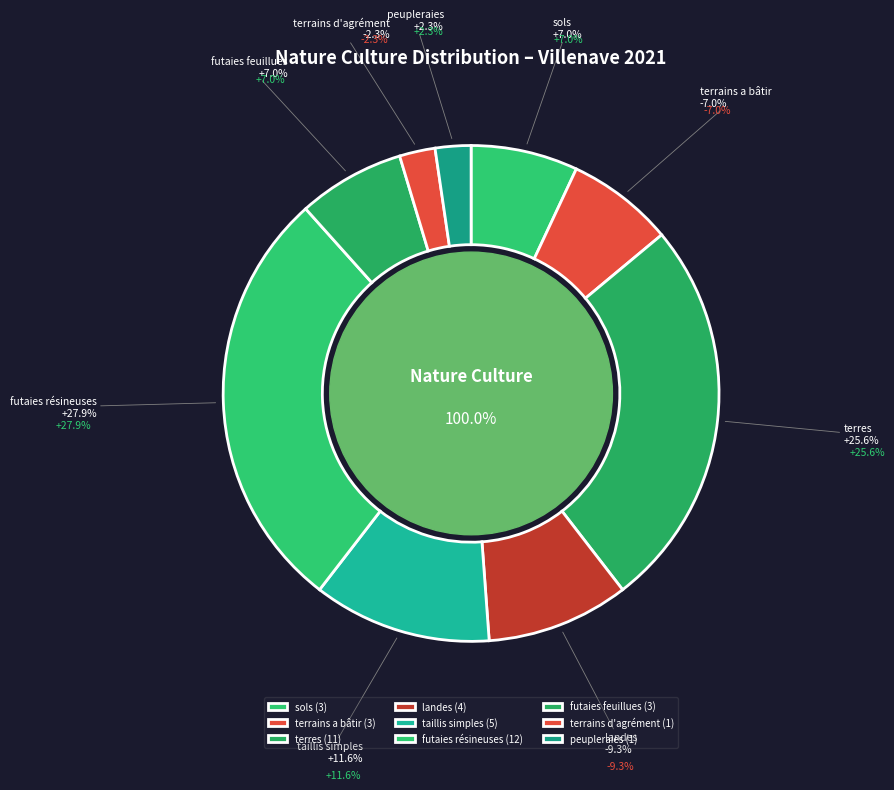

What is the change in value from landes to peupleraies?

-3